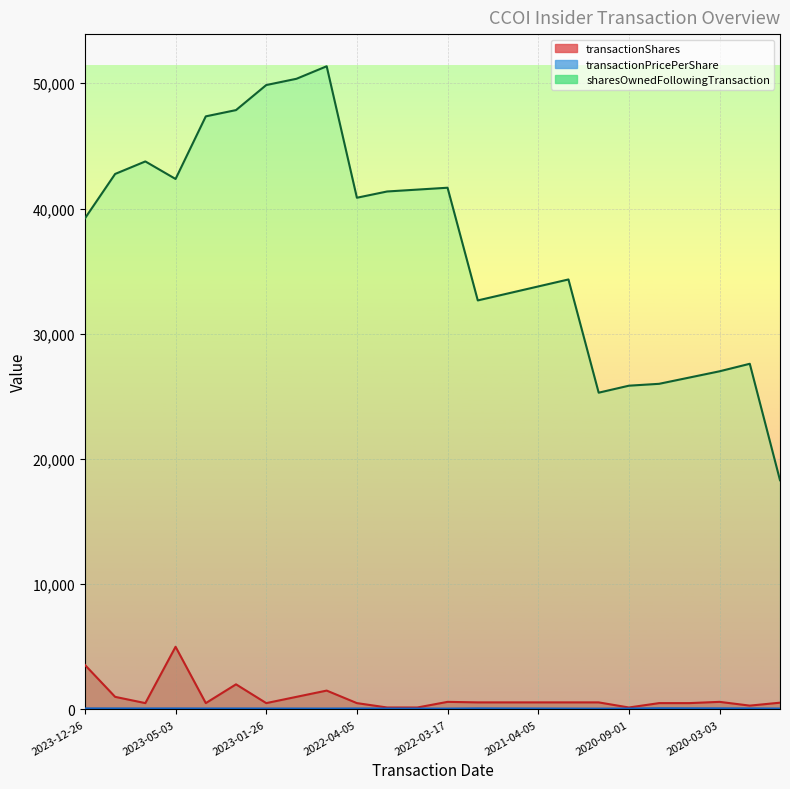

How many interior local valleys does the sharesOwnedFollowingTransaction series have?

4